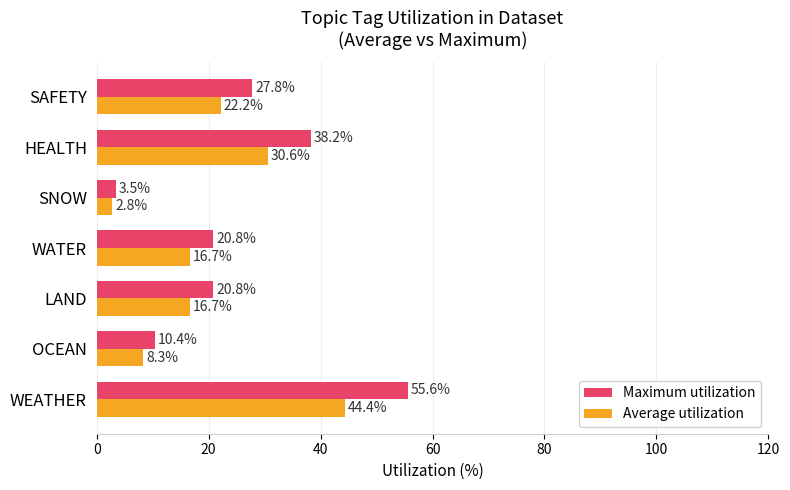

List the series in order of their peak value, highest first.

Maximum utilization, Average utilization